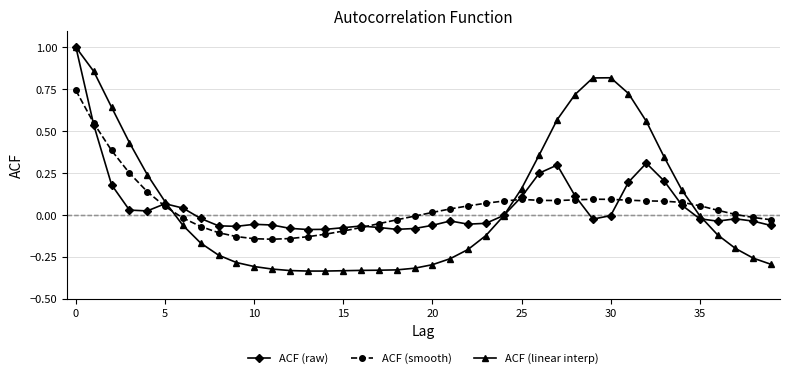

How many intersections are there between ACF (smooth) and ACF (linear interp)?

3